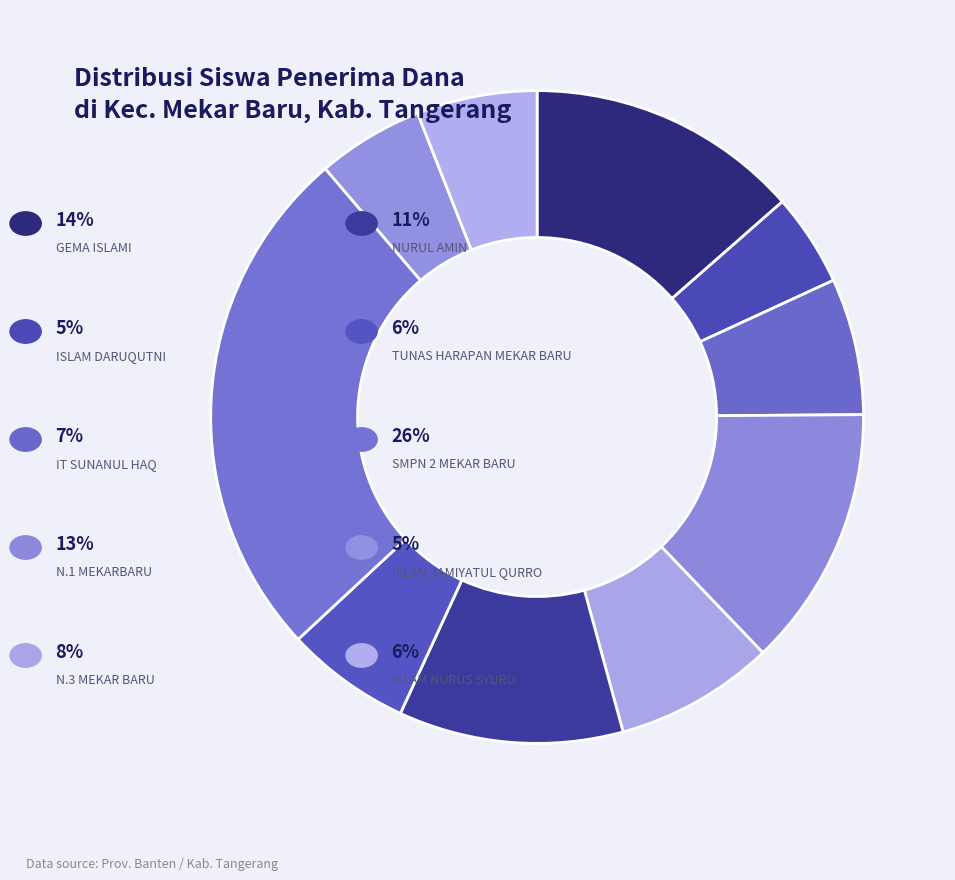

What is the largest slice in the pie chart?

SMPN 2 MEKAR BARU